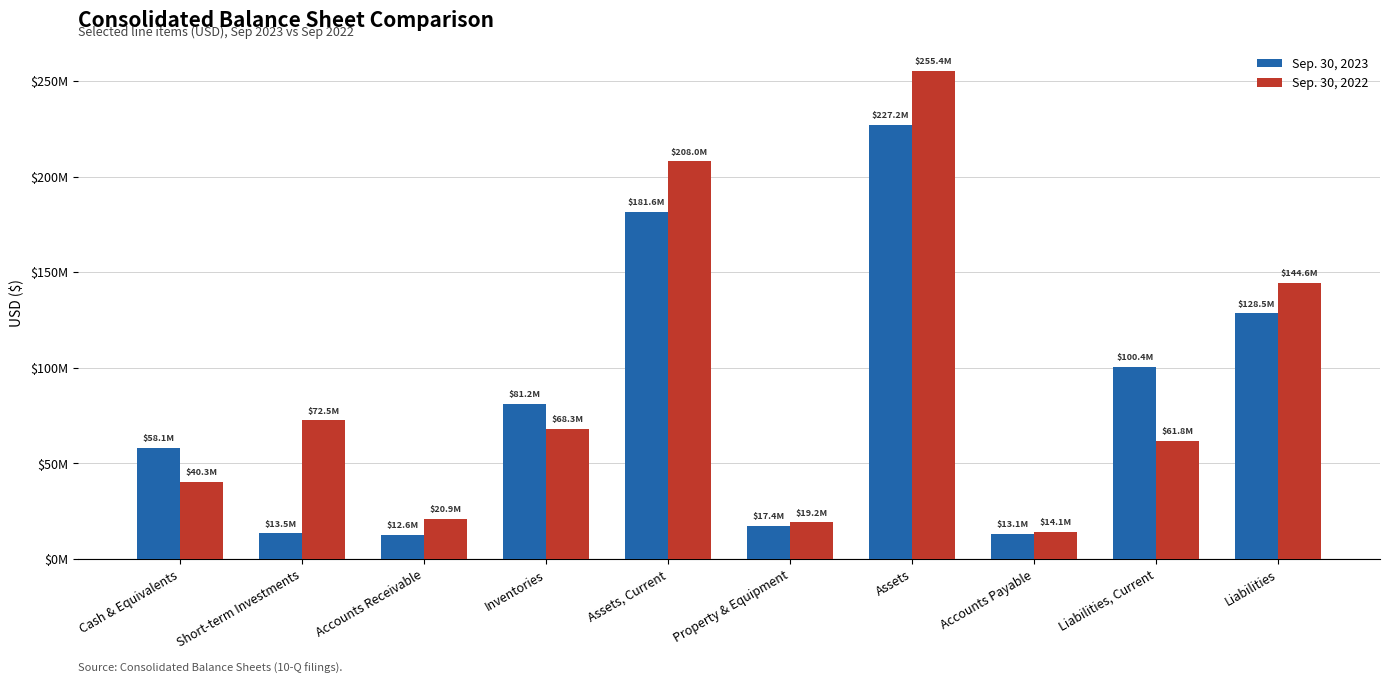

At which category is the sum across all series the highest?

Assets